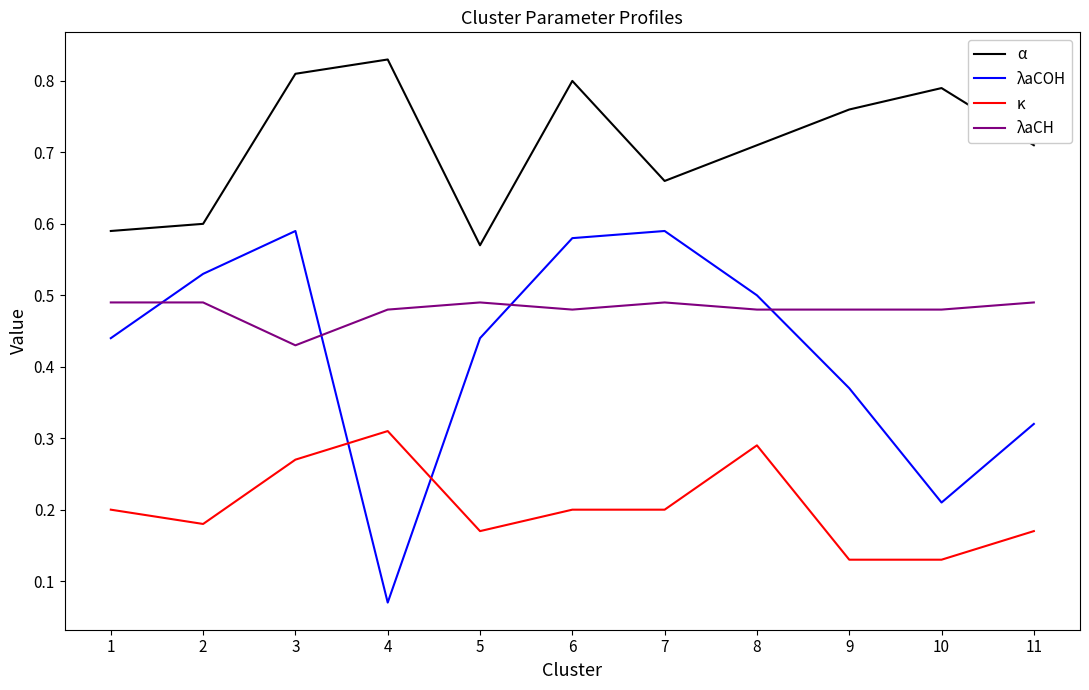

List the series in order of their peak value, lowest first.

κ, λaCH, λaCOH, α